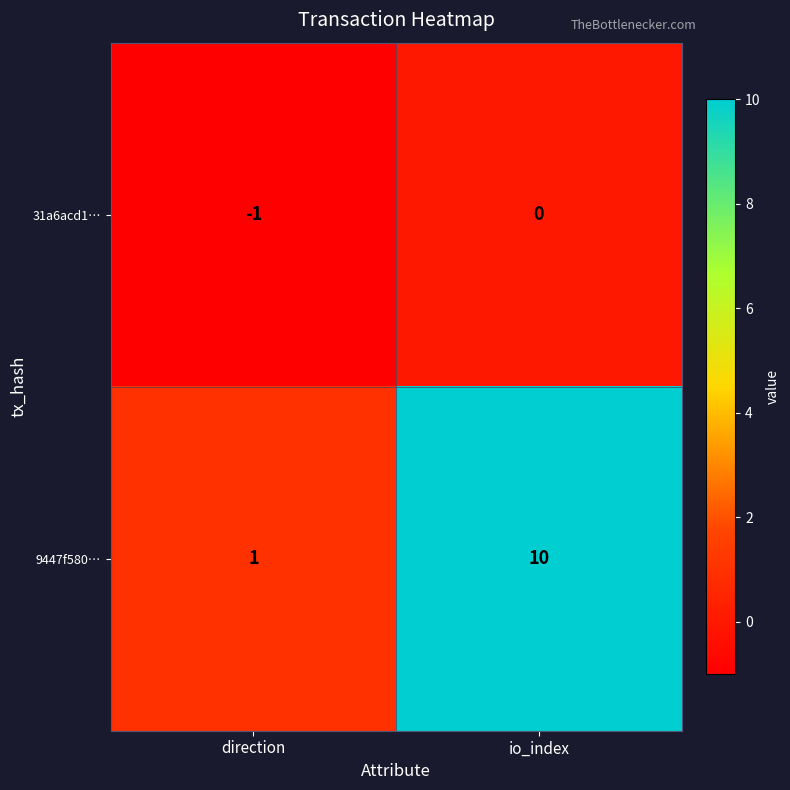

At which label does 9447f580… reach its peak?

io_index